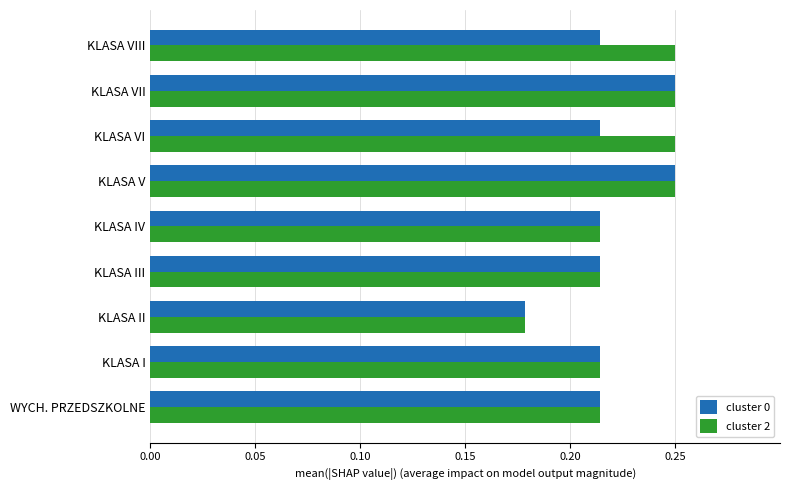

At how many categories does at least one series exceed 0?

9